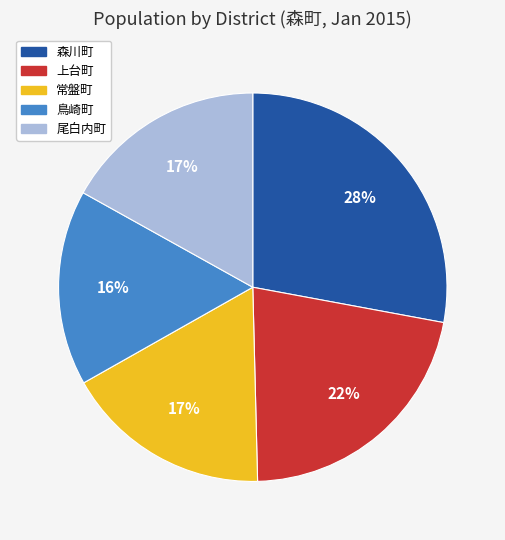

Which slice is the largest?

森川町